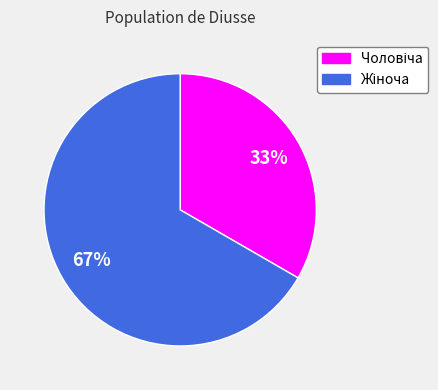

How many segments does this pie chart have?

2